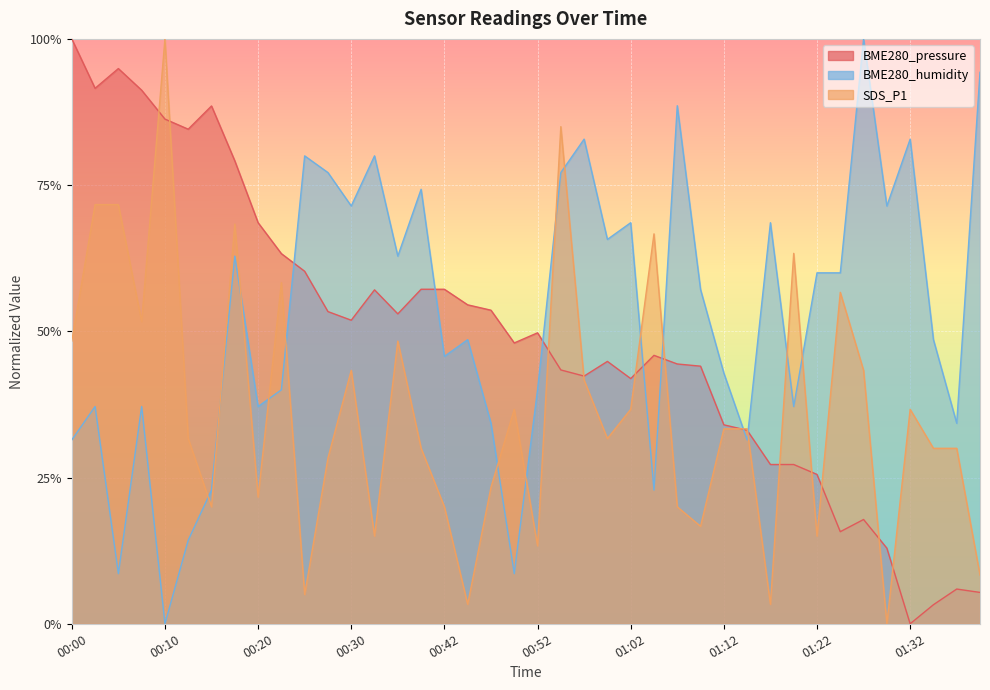

What is the total value across all series at 01:17?

1.0